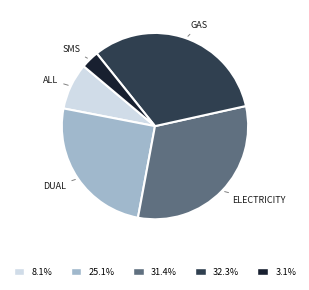

Is there a majority slice in this chart?

No